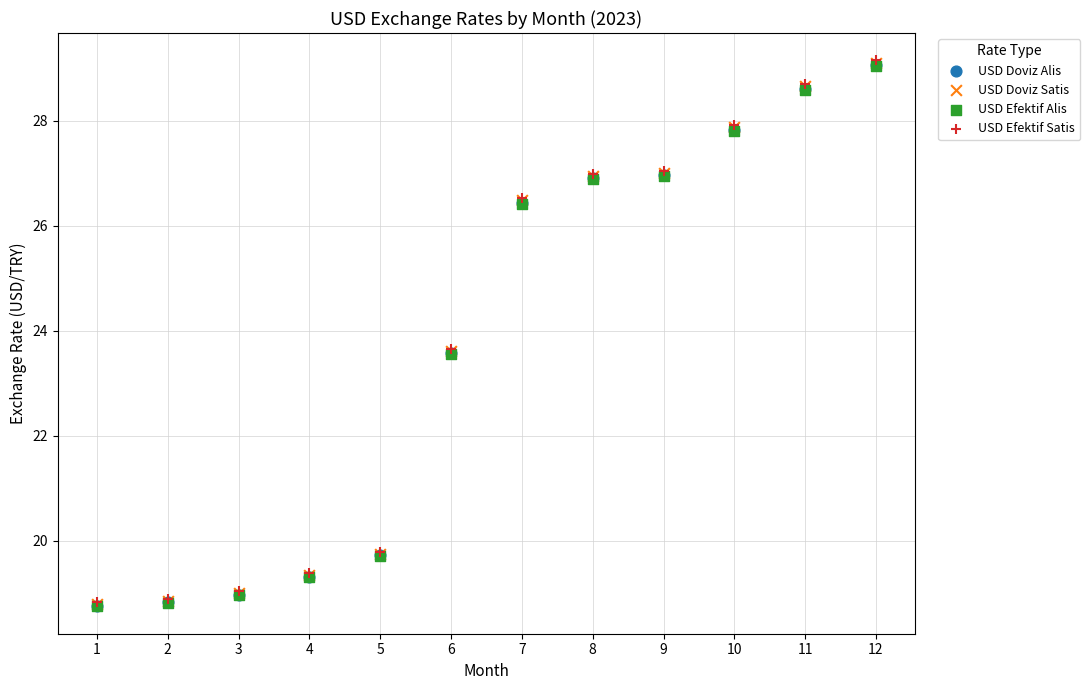

What are all the series names shown in the legend?

USD Doviz Alis, USD Doviz Satis, USD Efektif Alis, USD Efektif Satis